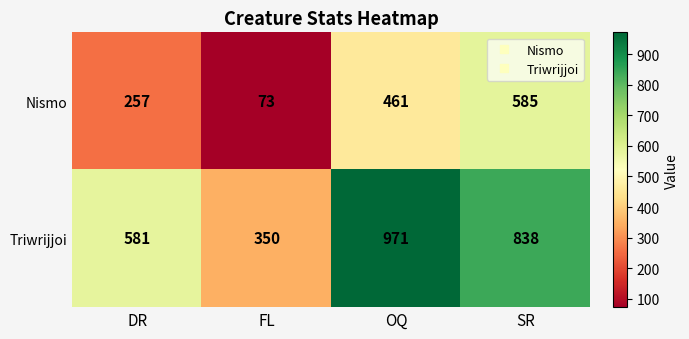

What is the maximum value shown in the chart?

971